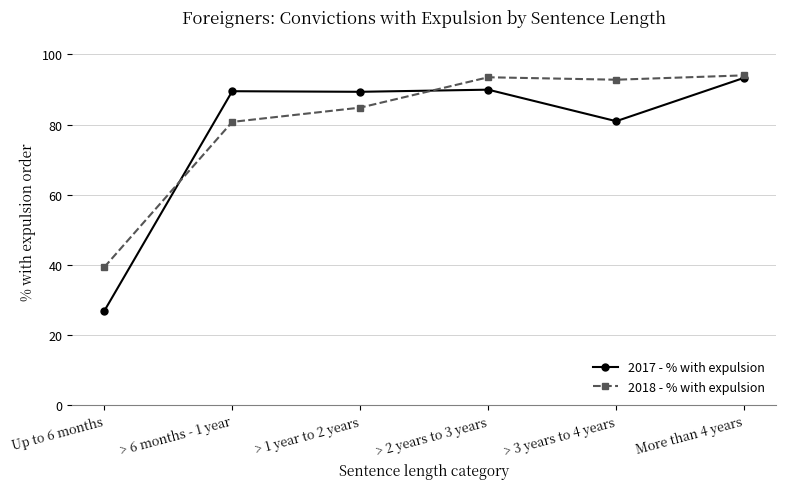

What is the label of the 5th point from the left?

> 3 years to 4 years